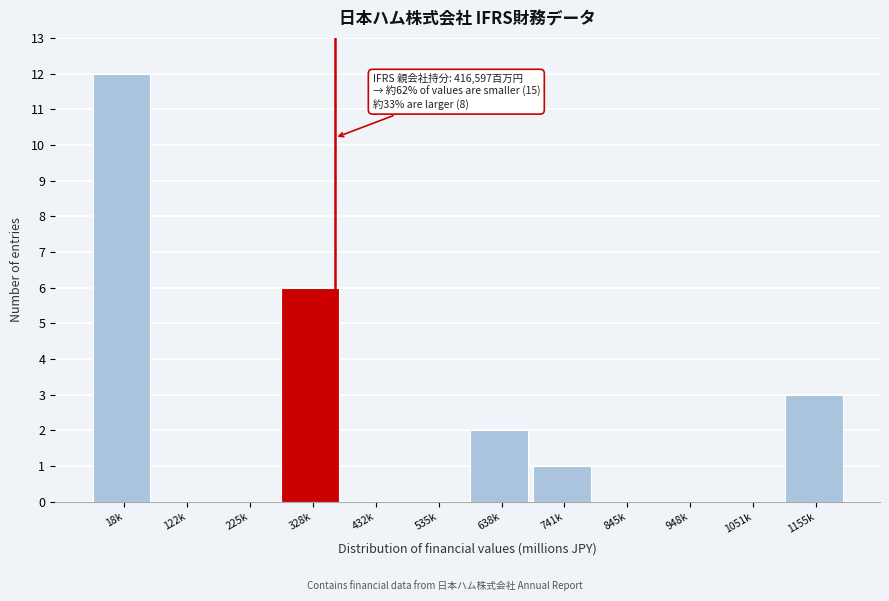

Reading left to right, extract all data points from this chart.

18k=12	122k=0	225k=0	328k=6	432k=0	535k=0	638k=2	741k=1	845k=0	948k=0	1051k=0	1155k=3